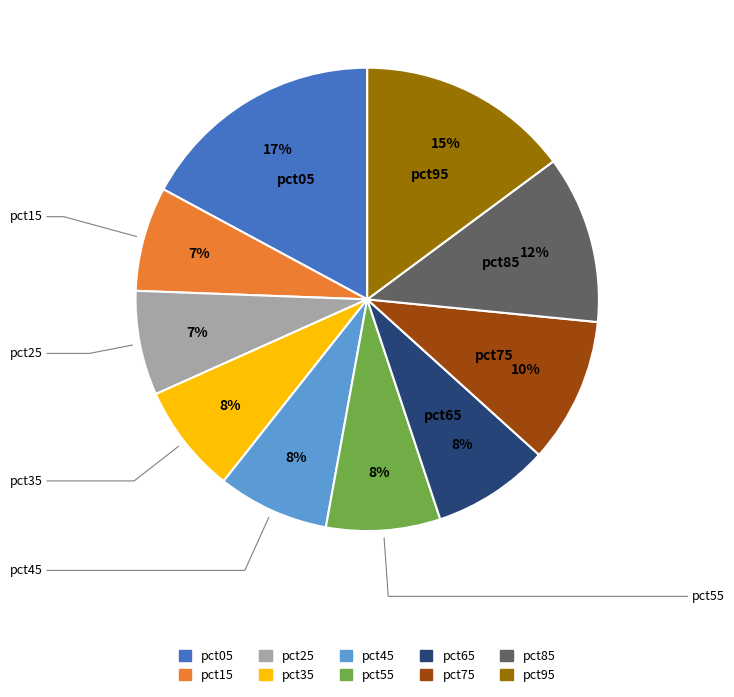

Is there any slice that represents more than half of the pie?

No